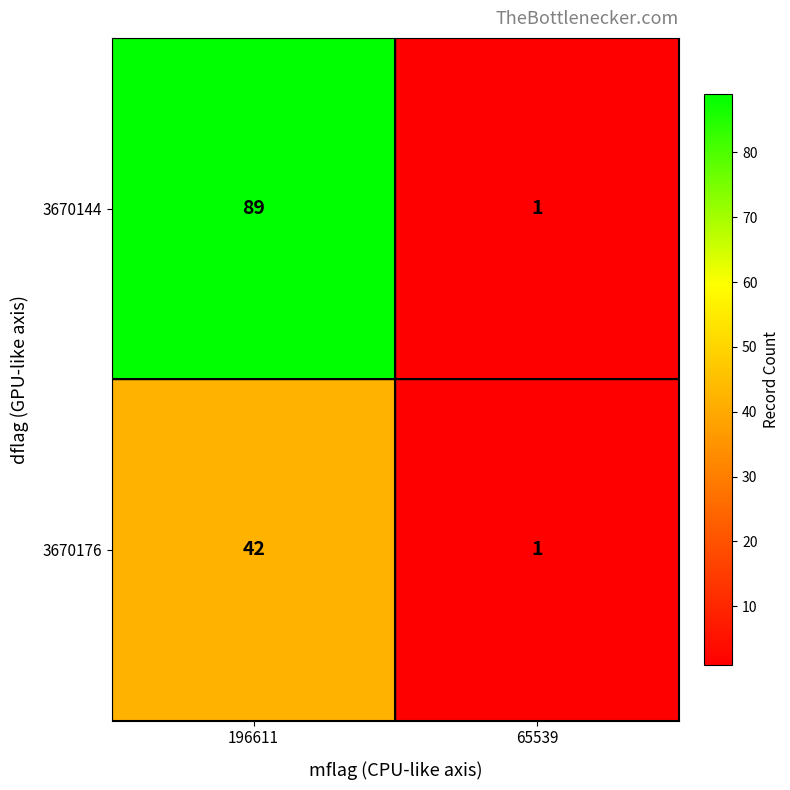

What is the average value of the 3670144 series?

45